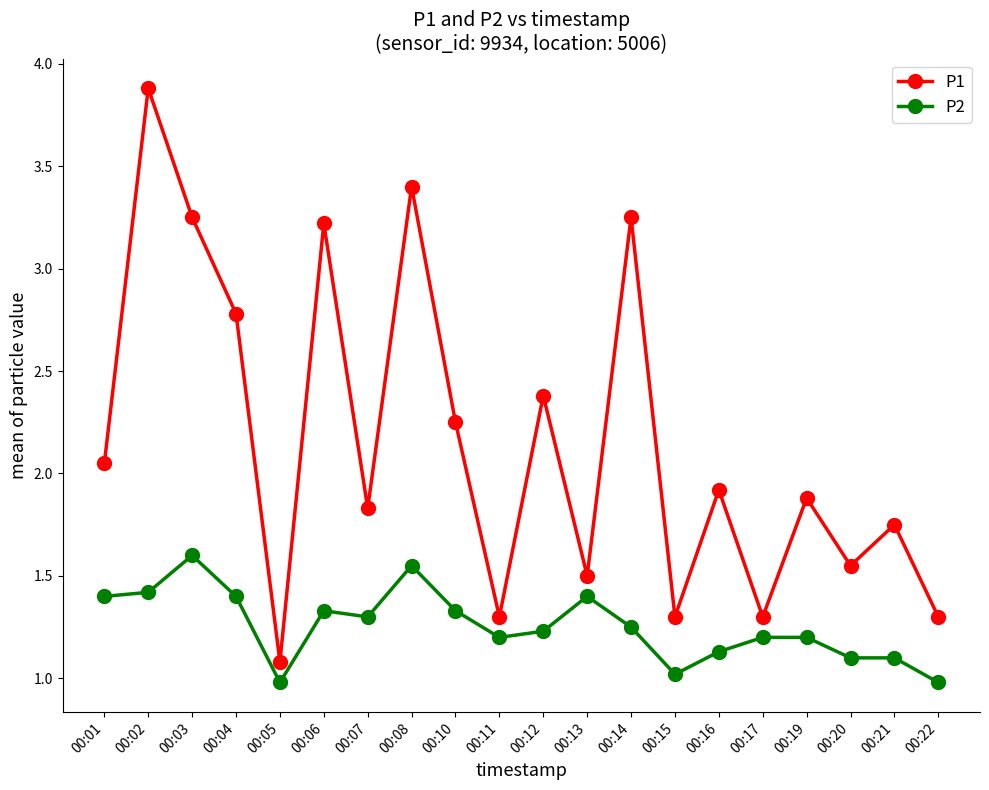

True or false: P1 has a value of 0.5 at 00:11.

False